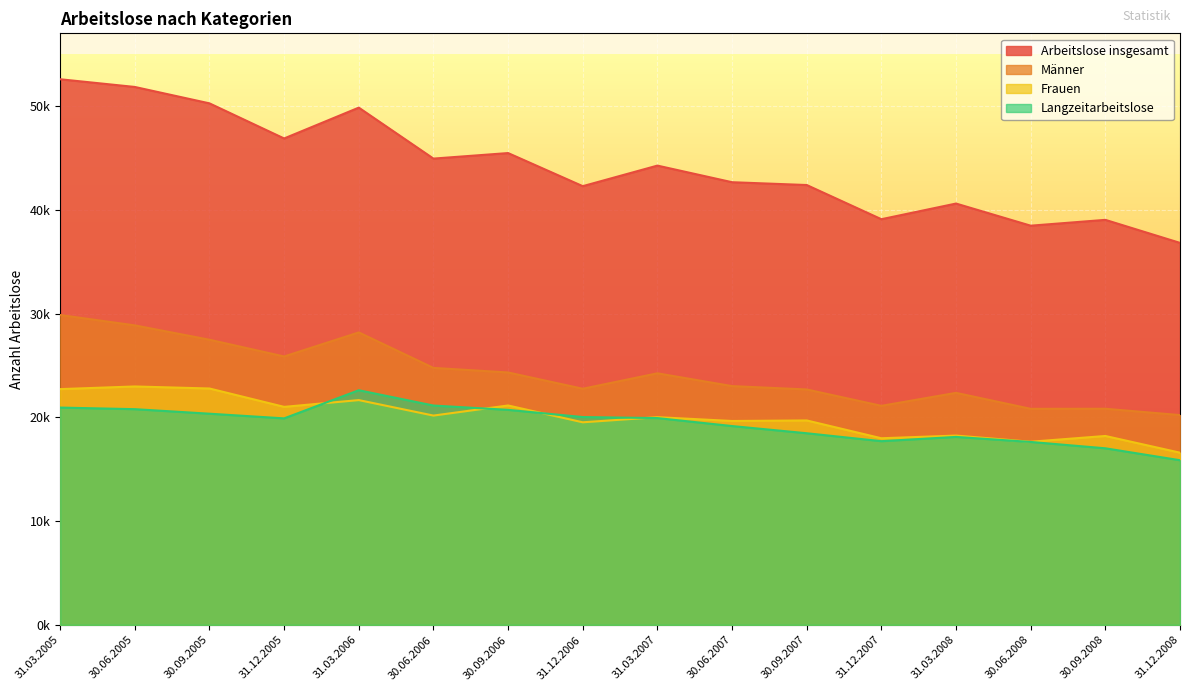

At which category does Männer reach its first local peak?

31.03.2006